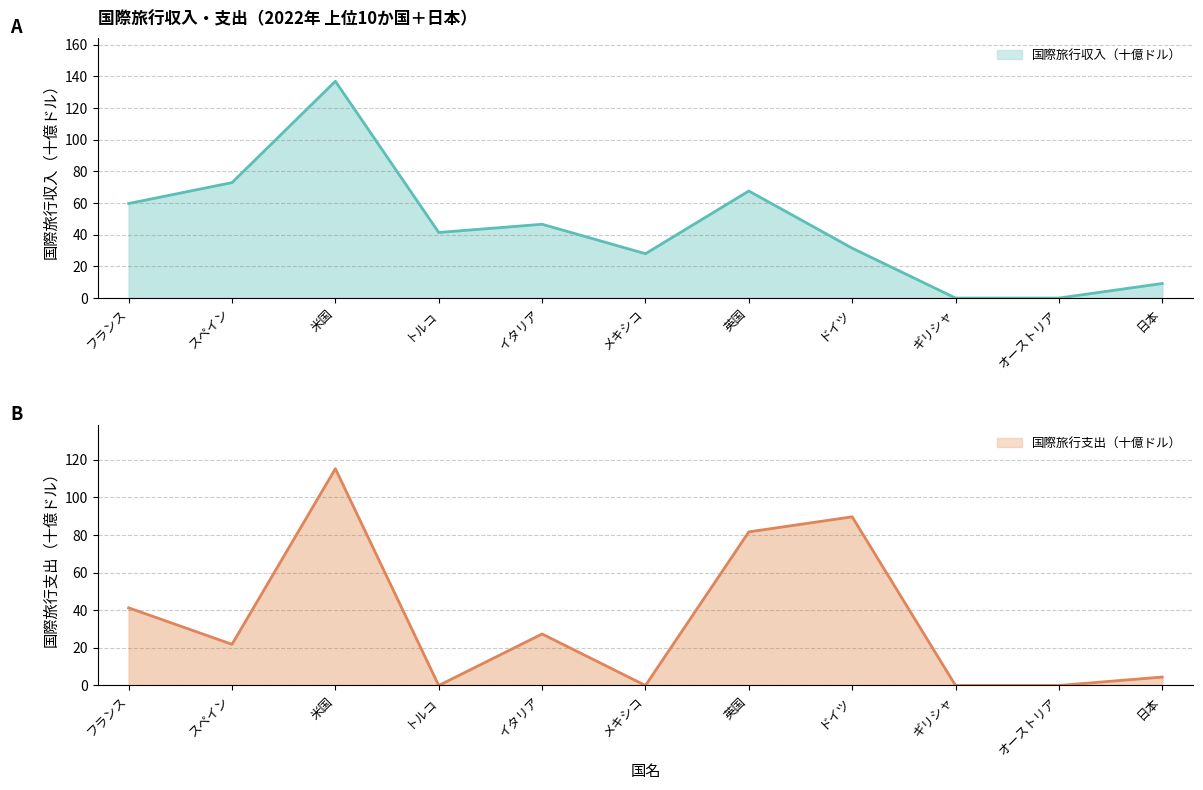

What is the value of the 国際旅行収入（十億ドル） point at the 1st from the left?

59.7